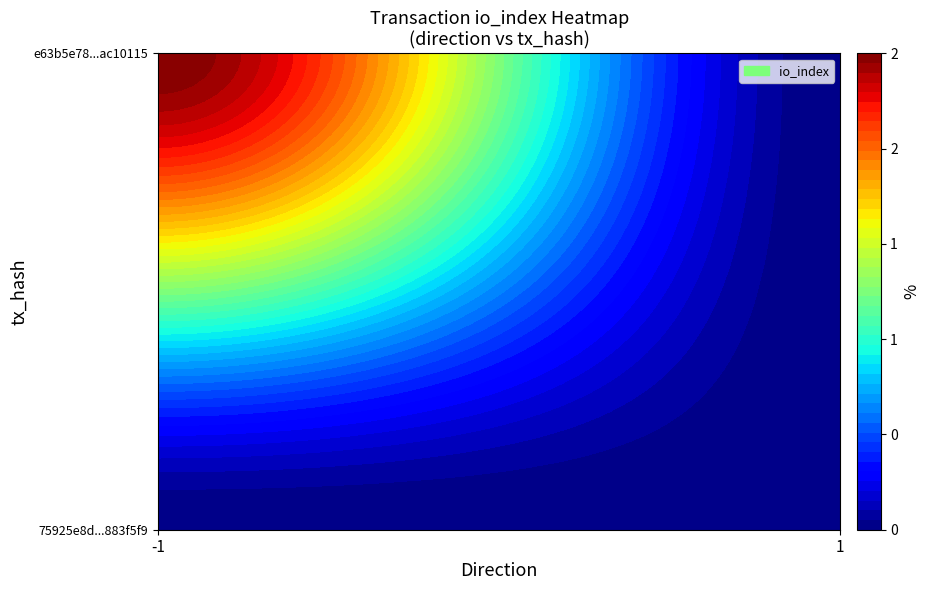

Count the number of categories in the chart.

2